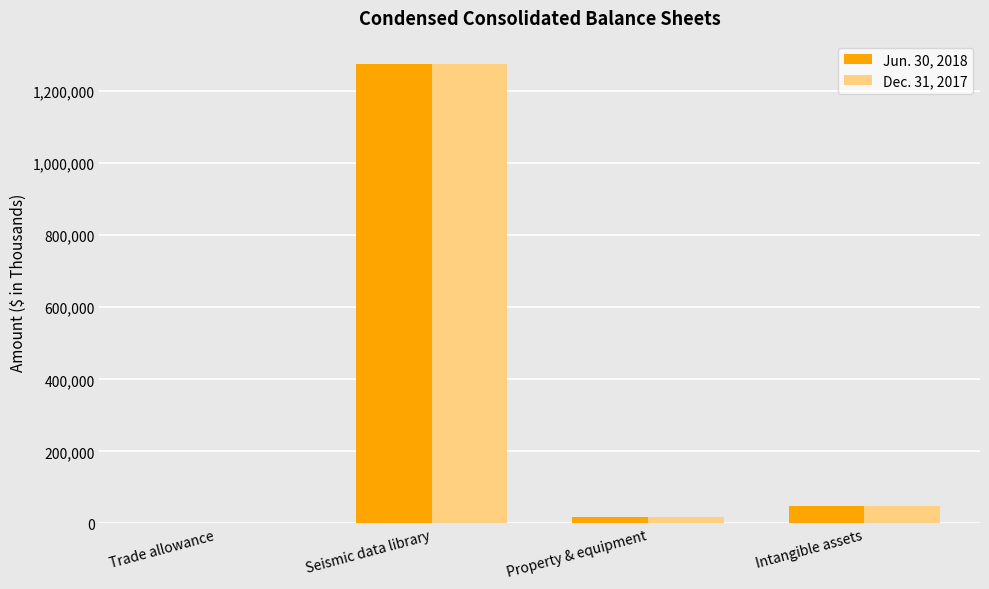

The value of Jun. 30, 2018 at Intangible assets is 48663. True or false?

True